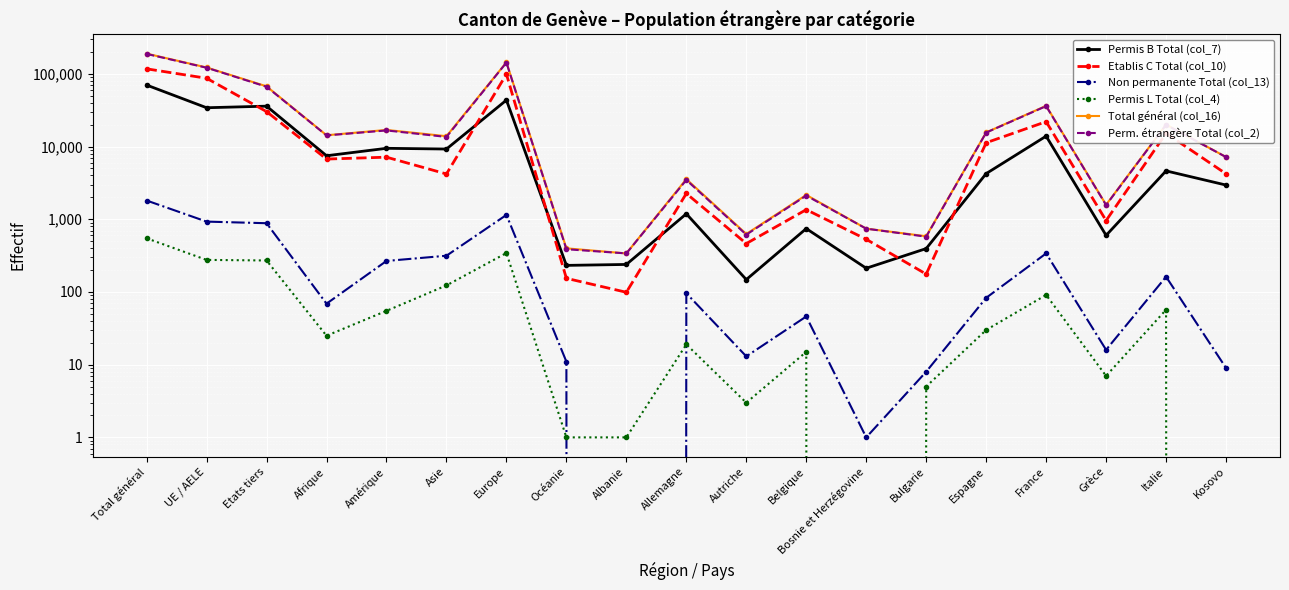

Does the chart display data point markers on the line(s)?

Yes